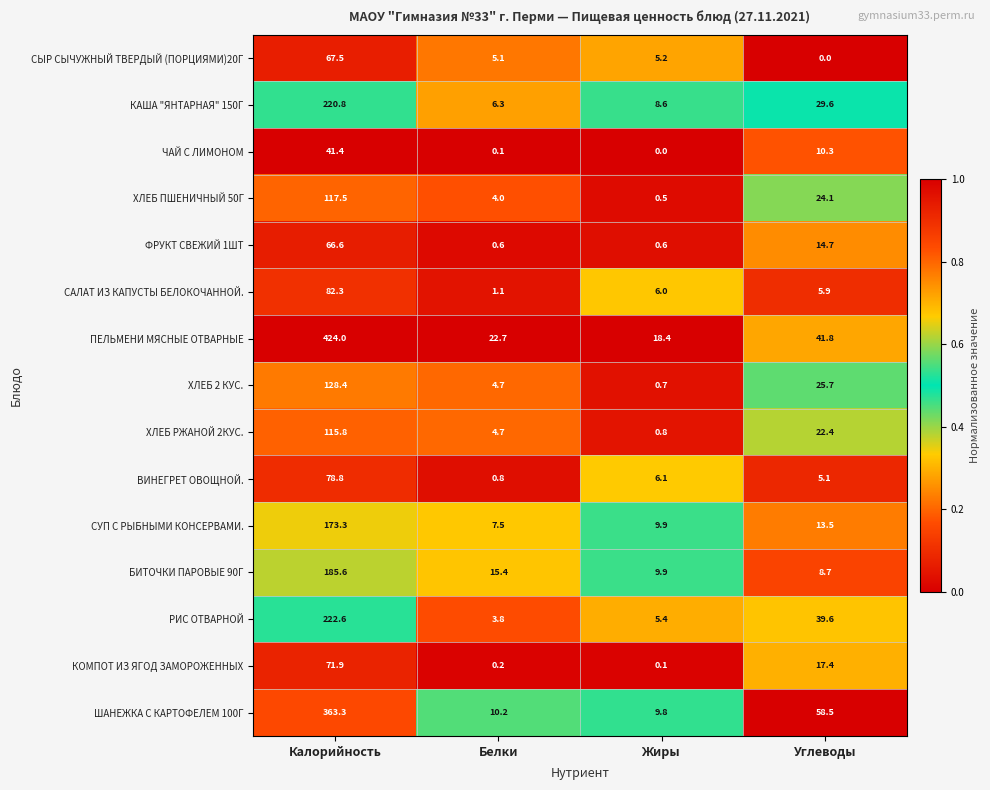

List the series in order of their peak value, highest first.

ПЕЛЬМЕНИ МЯСНЫЕ ОТВАРНЫЕ, ШАНЕЖКА С КАРТОФЕЛЕМ 100Г, РИС ОТВАРНОЙ, КАША "ЯНТАРНАЯ" 150Г, БИТОЧКИ ПАРОВЫЕ 90Г, СУП С РЫБНЫМИ КОНСЕРВАМИ., ХЛЕБ 2 КУС., ХЛЕБ ПШЕНИЧНЫЙ 50Г, ХЛЕБ РЖАНОЙ 2КУС., САЛАТ ИЗ КАПУСТЫ БЕЛОКОЧАННОЙ., ВИНЕГРЕТ ОВОЩНОЙ., КОМПОТ ИЗ ЯГОД ЗАМОРОЖЕННЫХ, СЫР СЫЧУЖНЫЙ ТВЕРДЫЙ (ПОРЦИЯМИ)20Г, ФРУКТ СВЕЖИЙ 1ШТ, ЧАЙ С ЛИМОНОМ